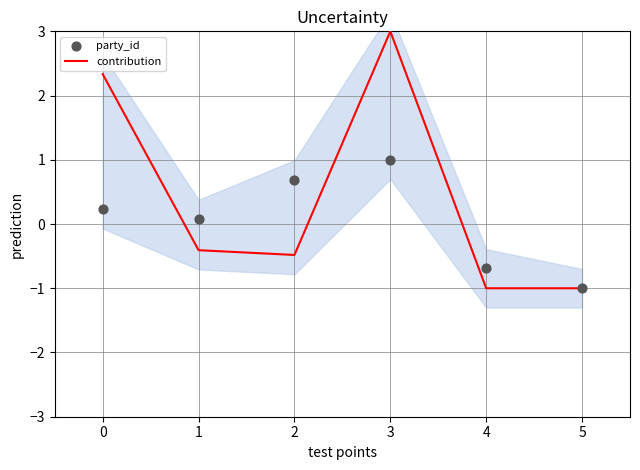

At how many categories does at least one series exceed 0?

4